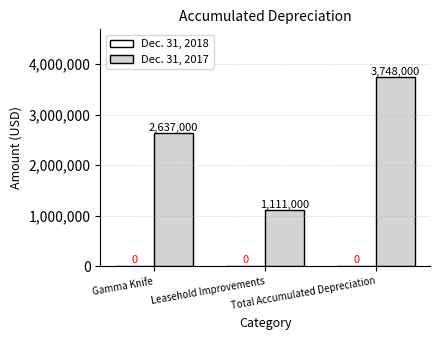

What is the greatest value displayed?

3748000